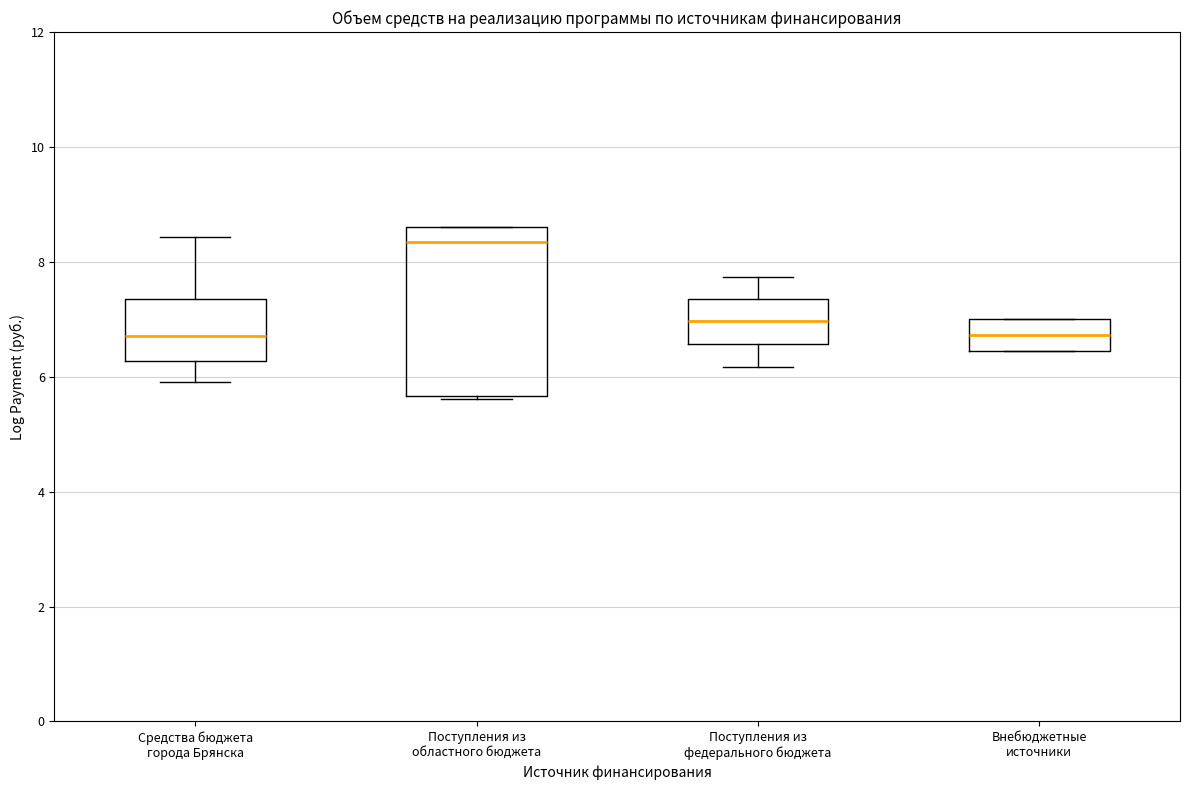

Which box is the tallest, from its lower edge to its upper edge?

Поступления из областного бюджета